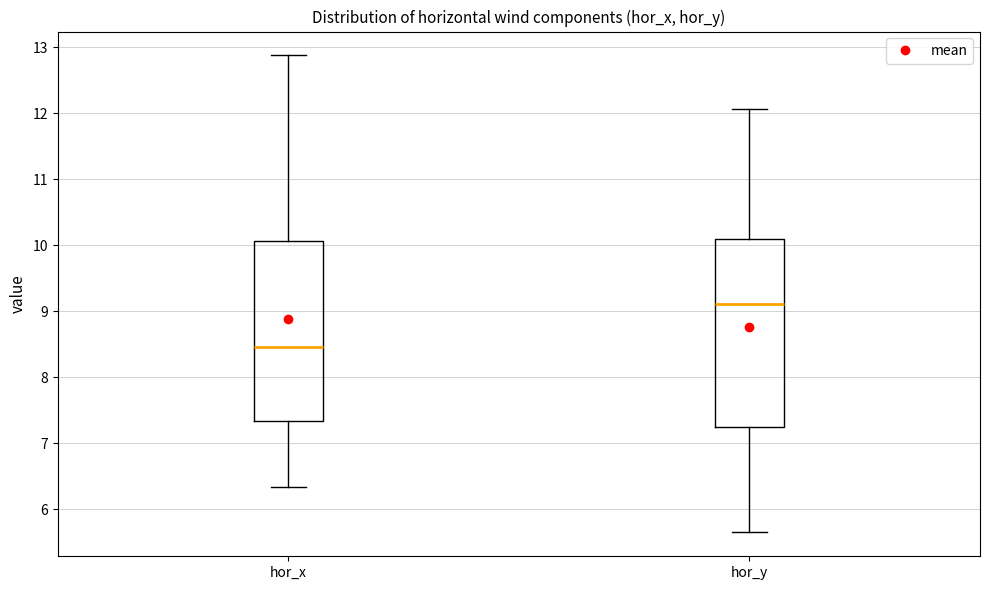

Which box's median line is the highest?

hor_y